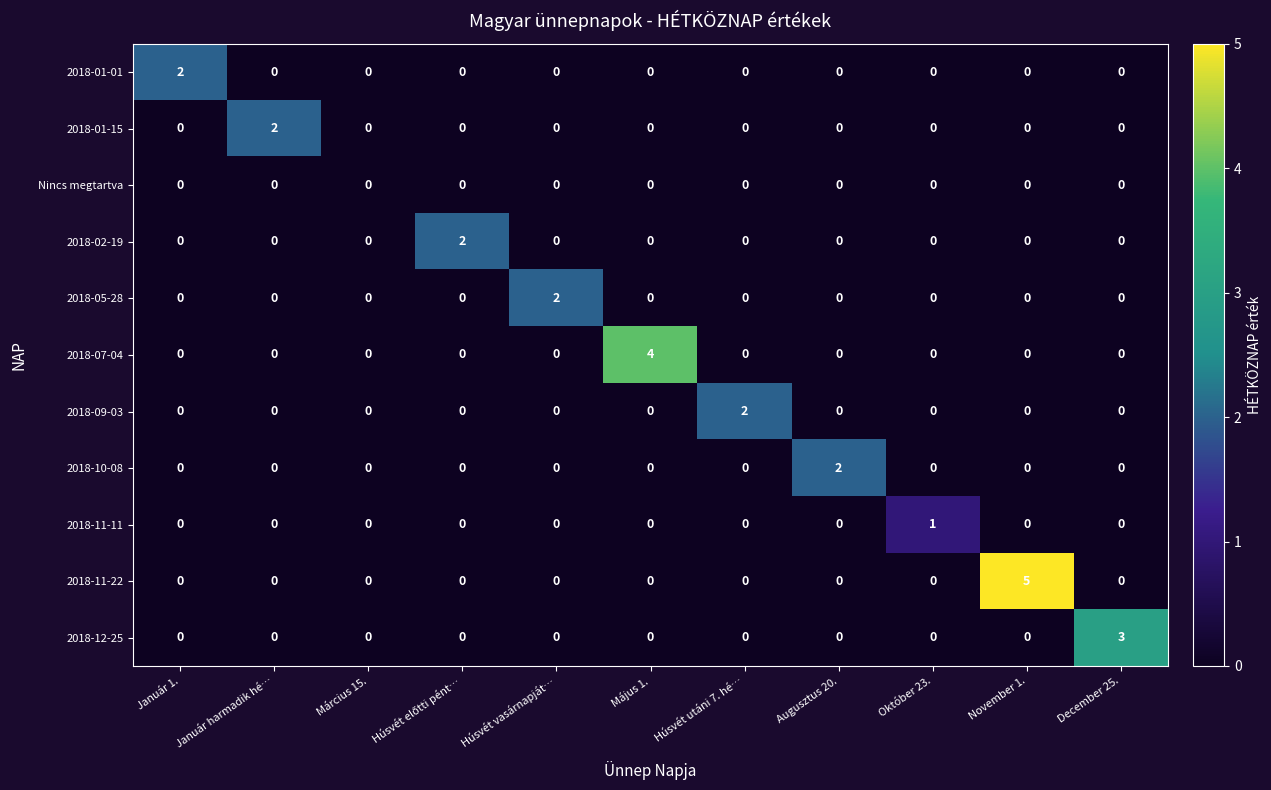

What is the sum of all 2018-12-25 values?

3